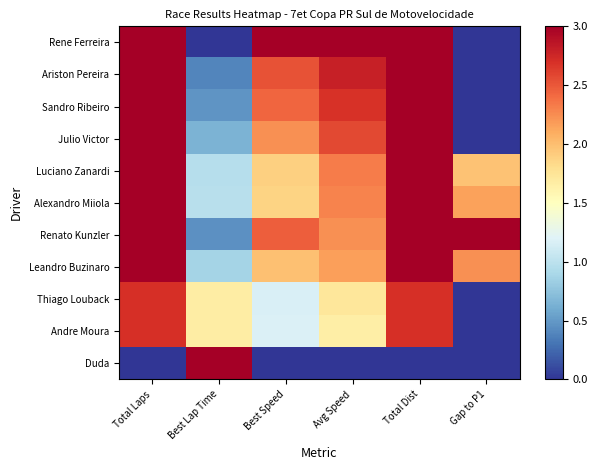

Reading right to left, what are all the values shown in this chart?

Rene Ferreira: Gap to P1=0.0	Total Dist=3.0	Avg Speed=3.0	Best Speed=3.0	Best Lap Time=0.0	Total Laps=3.0
Ariston Pereira: Gap to P1=0.0	Total Dist=3.0	Avg Speed=2.8	Best Speed=2.5	Best Lap Time=0.4	Total Laps=3.0
Sandro Ribeiro: Gap to P1=0.0	Total Dist=3.0	Avg Speed=2.7	Best Speed=2.4	Best Lap Time=0.5	Total Laps=3.0
Julio Victor: Gap to P1=0.0	Total Dist=3.0	Avg Speed=2.6	Best Speed=2.2	Best Lap Time=0.7	Total Laps=3.0
Luciano Zanardi: Gap to P1=2.0	Total Dist=3.0	Avg Speed=2.3	Best Speed=1.9	Best Lap Time=1.0	Total Laps=3.0
Alexandro Miiola: Gap to P1=2.1	Total Dist=3.0	Avg Speed=2.3	Best Speed=1.9	Best Lap Time=1.0	Total Laps=3.0
Renato Kunzler: Gap to P1=3.0	Total Dist=3.0	Avg Speed=2.2	Best Speed=2.5	Best Lap Time=0.5	Total Laps=3.0
Leandro Buzinaro: Gap to P1=2.2	Total Dist=3.0	Avg Speed=2.2	Best Speed=2.0	Best Lap Time=0.9	Total Laps=3.0
Thiago Louback: Gap to P1=0.0	Total Dist=2.7	Avg Speed=1.7	Best Speed=1.2	Best Lap Time=1.7	Total Laps=2.7
Andre Moura: Gap to P1=0.0	Total Dist=2.7	Avg Speed=1.7	Best Speed=1.2	Best Lap Time=1.7	Total Laps=2.7
Duda: Gap to P1=0.0	Total Dist=0.0	Avg Speed=0.0	Best Speed=0.0	Best Lap Time=3.0	Total Laps=0.0